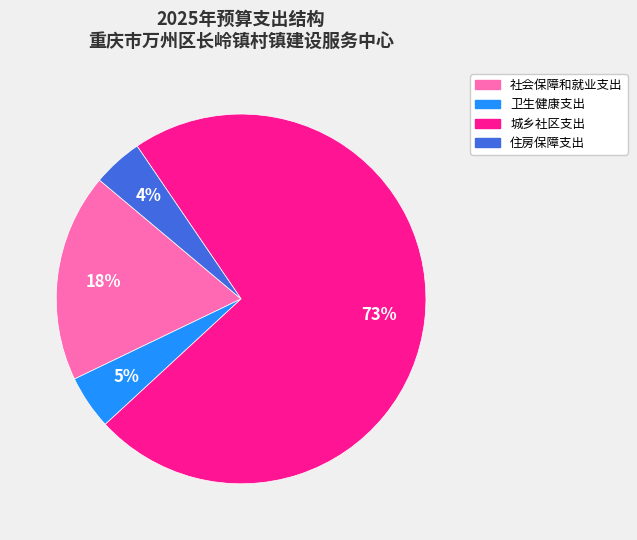

To the nearest percent, what is the combined percentage of 城乡社区支出 and 社会保障和就业支出?

91%